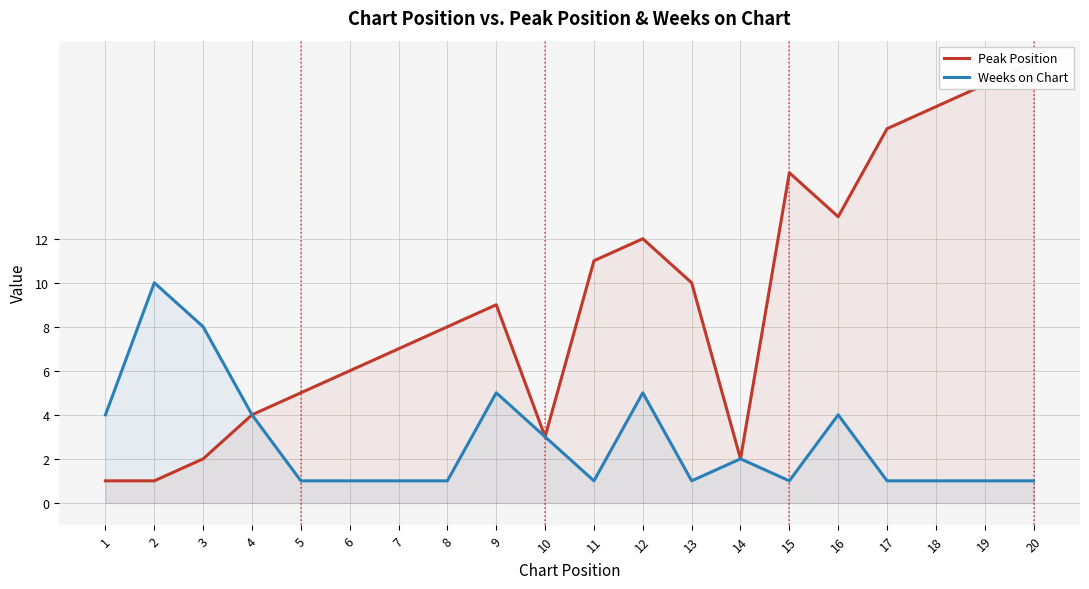

The Weeks on Chart series shows 10 at 2. True or false?

True